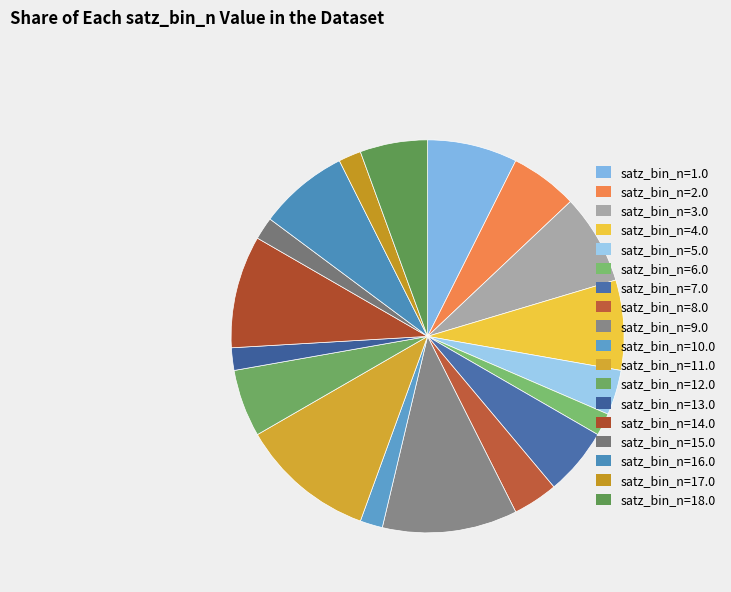

Count the number of slices in the pie.

18